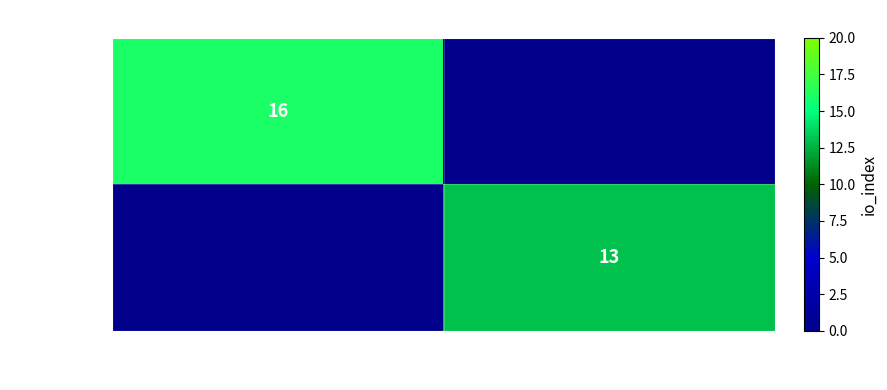

At which category does the chart reach its peak across all series?

-1